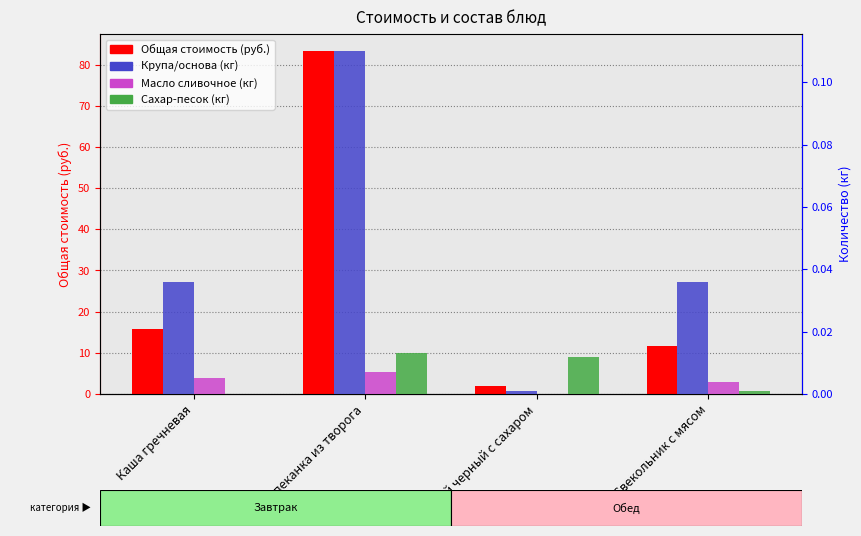

At which category does the chart reach its peak across all series?

Запеканка из творога